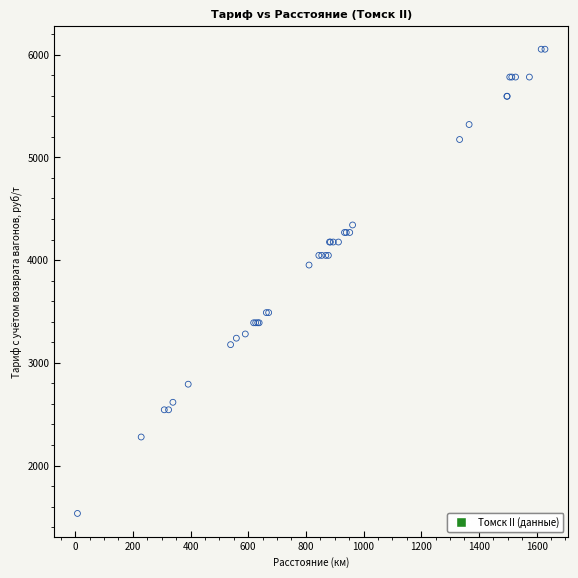

What Y value in the scatter plot is closest to 3793?

3952